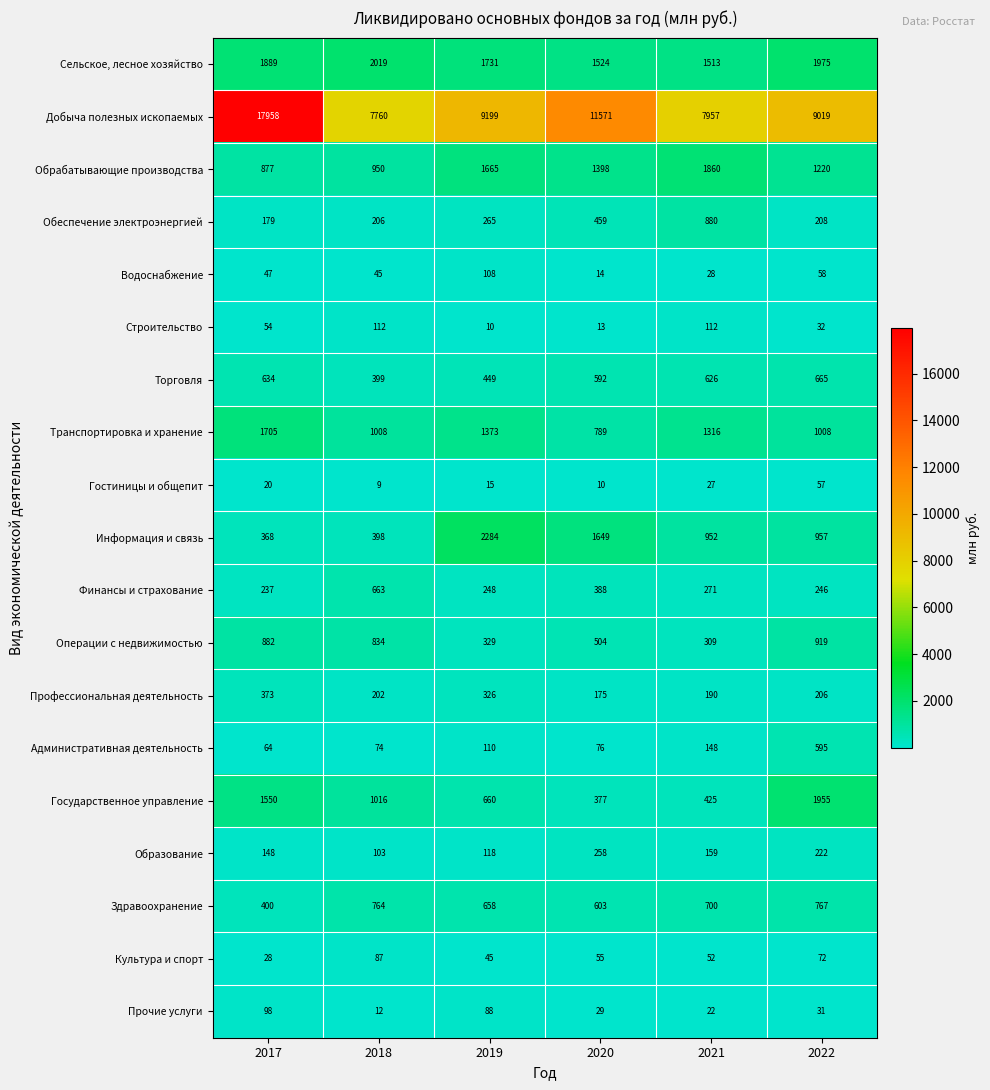

Rank the series at 2022 from lowest to highest value.

Прочие услуги, Строительство, Гостиницы и общепит, Водоснабжение, Культура и спорт, Профессиональная деятельность, Обеспечение электроэнергией, Образование, Финансы и страхование, Административная деятельность, Торговля, Здравоохранение, Операции с недвижимостью, Информация и связь, Транспортировка и хранение, Обрабатывающие производства, Государственное управление, Сельское, лесное хозяйство, Добыча полезных ископаемых